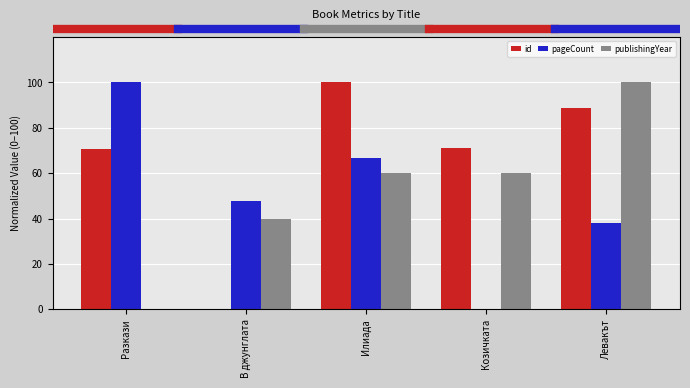

How many groups of bars are there?

5